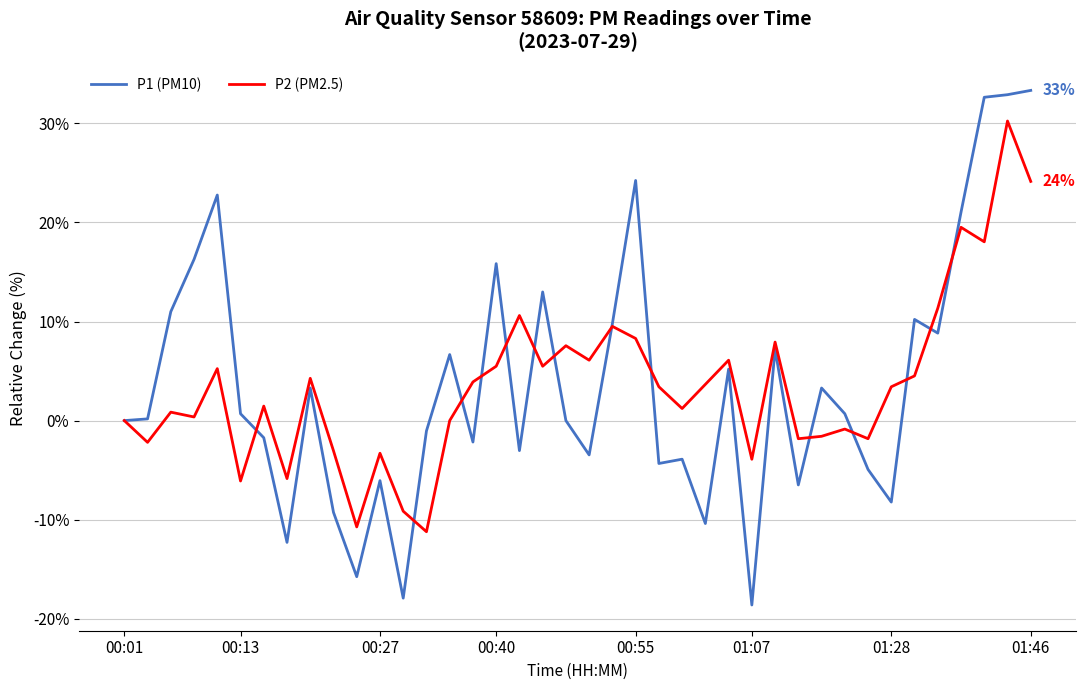

Rank the series by their maximum value, from lowest to highest.

P2 (PM2.5), P1 (PM10)